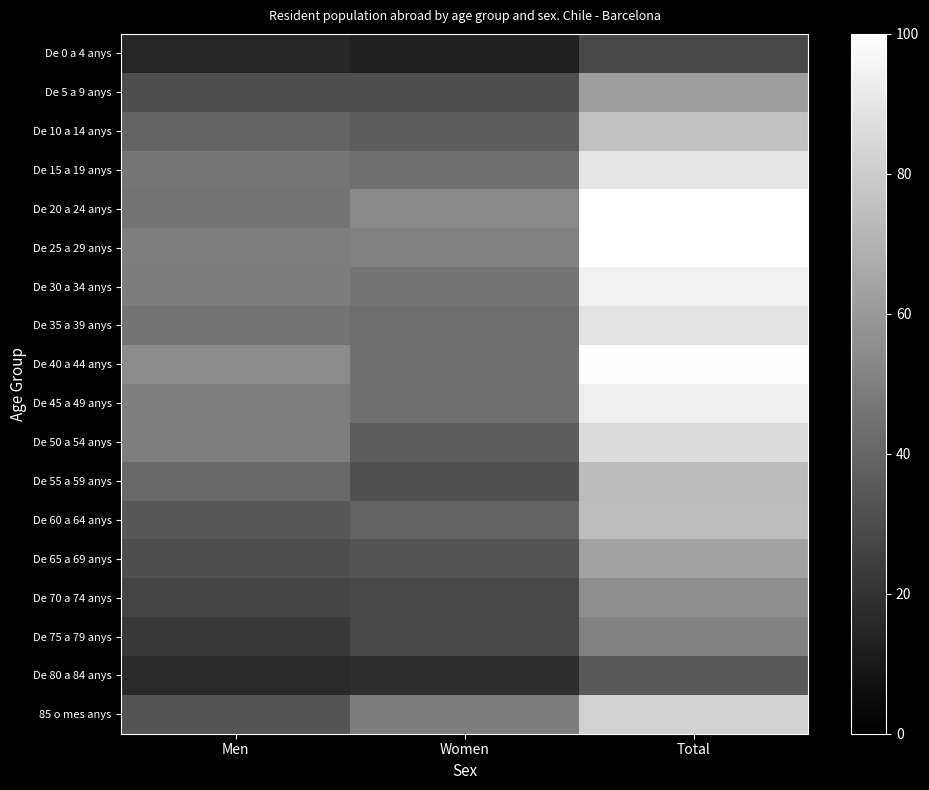

At which category is the sum across all series the highest?

Total